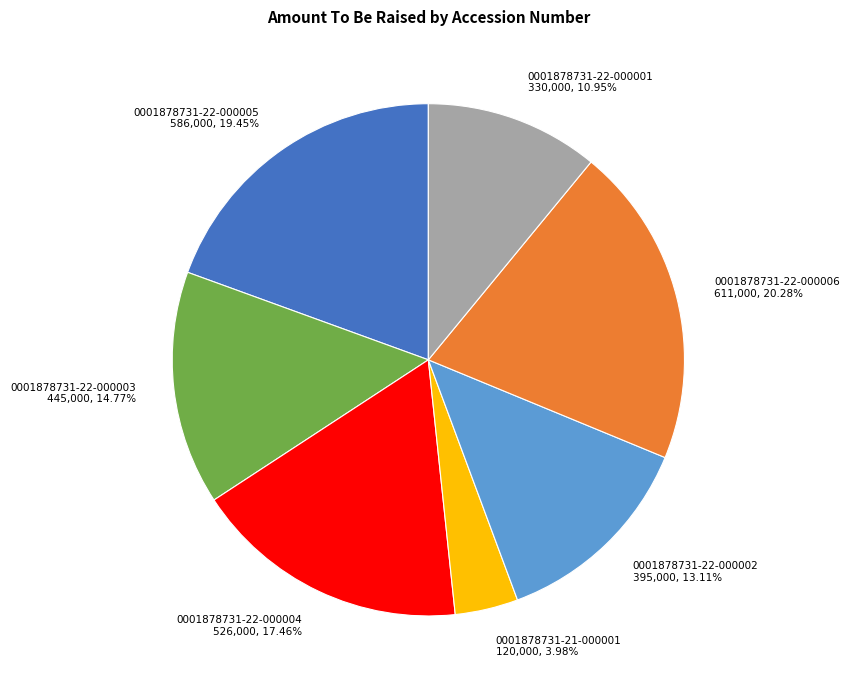

Which category has the smallest portion of the pie?

0001878731-21-000001